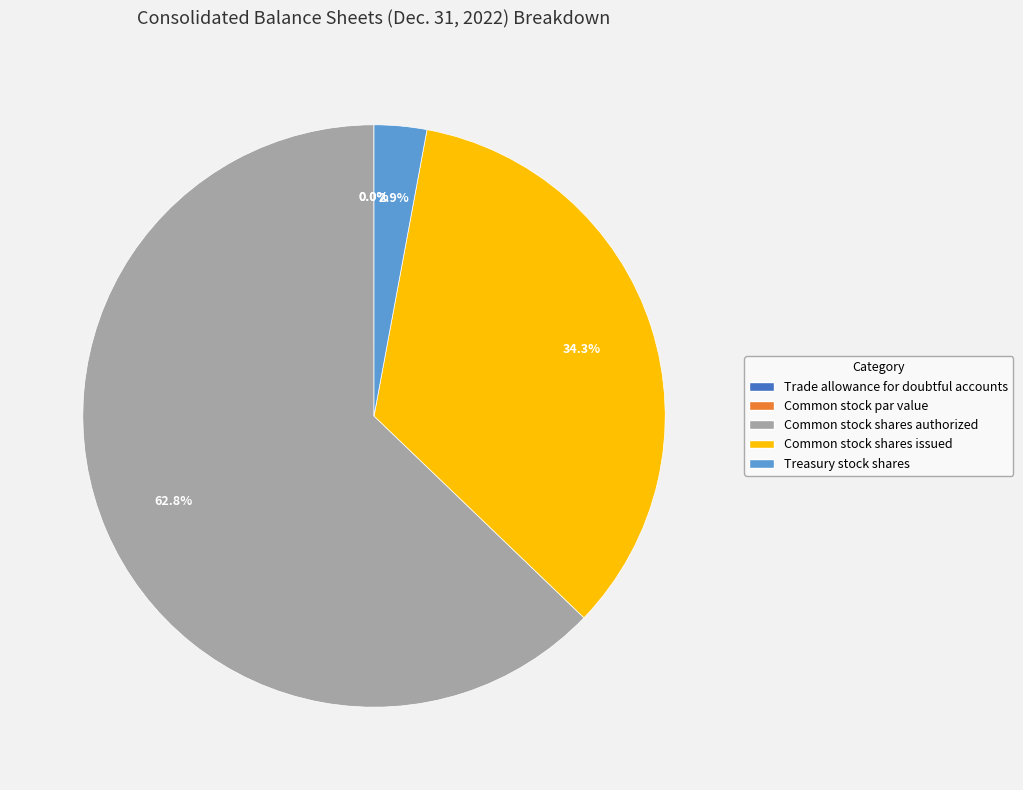

Rank the categories by value from lowest to highest.

Common stock par value, Trade allowance for doubtful accounts, Treasury stock shares, Common stock shares issued, Common stock shares authorized